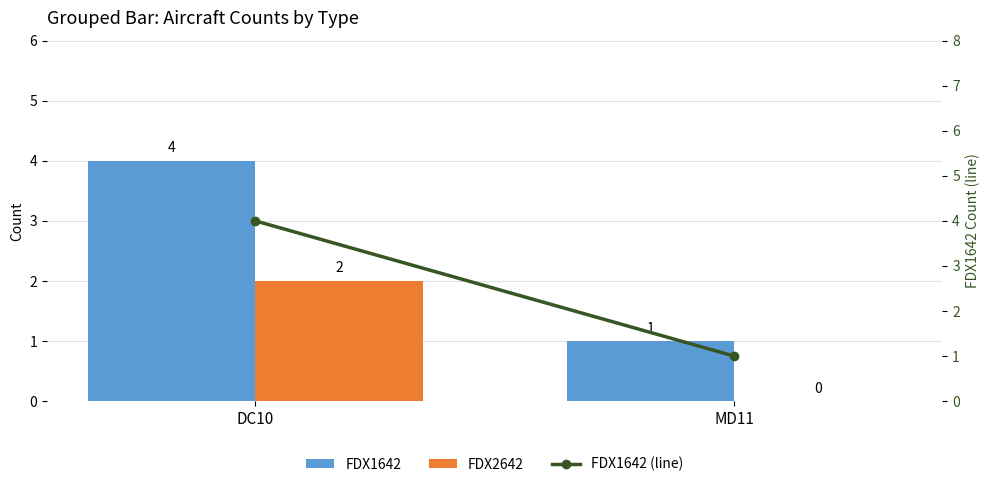

What is the label of the 2nd bar from the right?

DC10